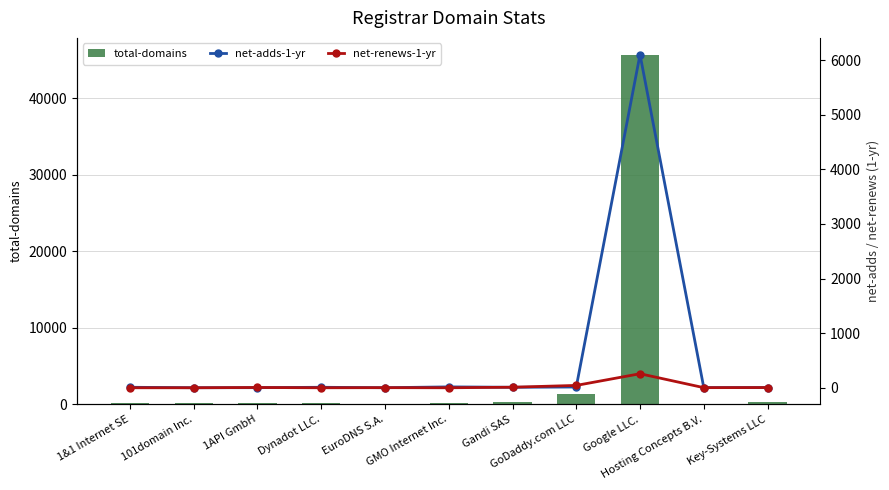

What is the label of the 10th bar from the right?

101domain Inc.